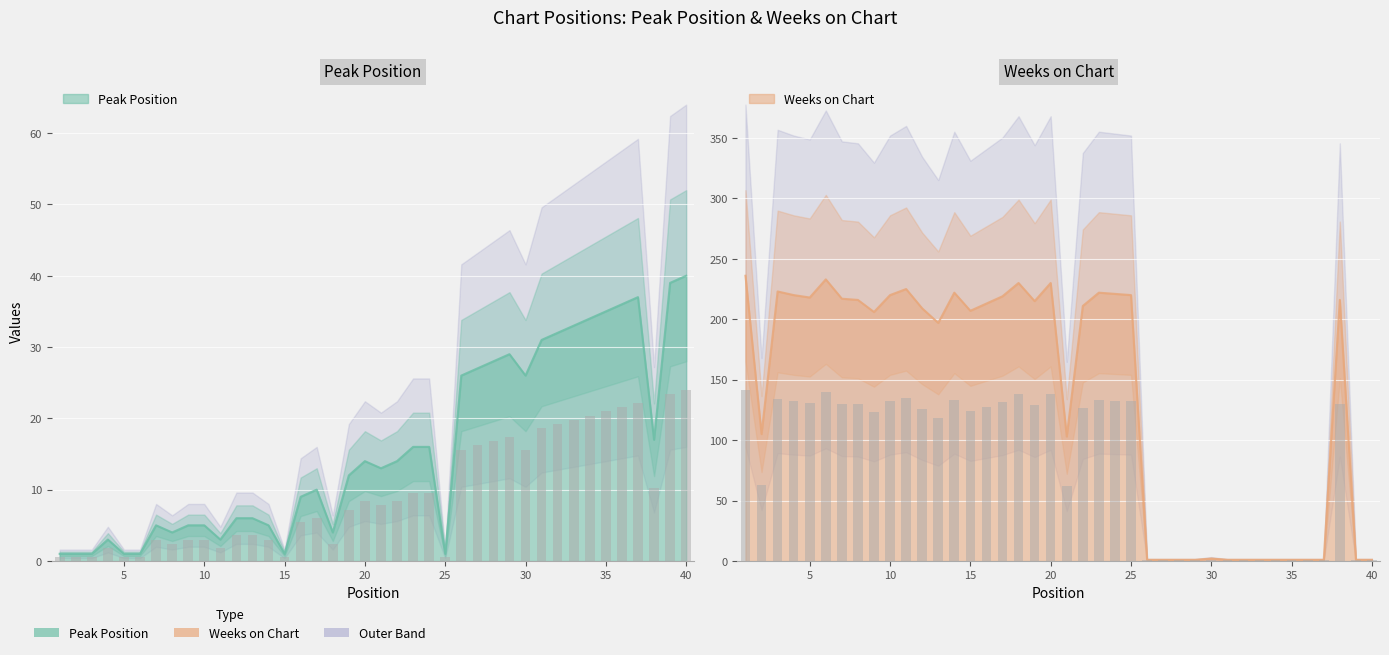

At which category is the sum across all series the highest?

20